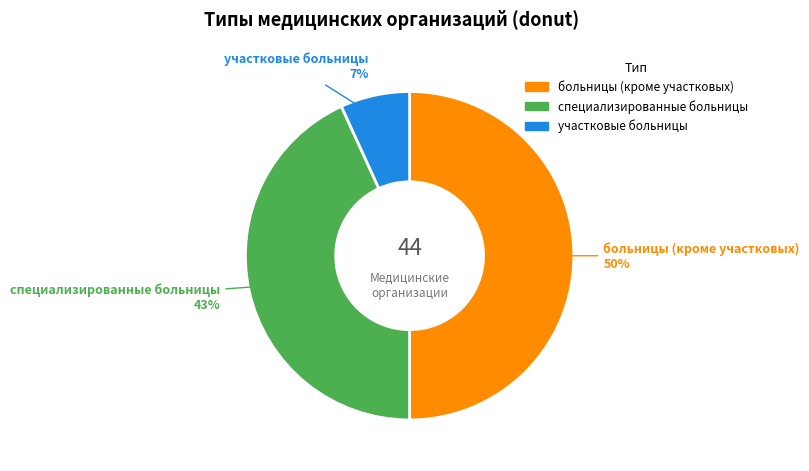

Count the number of slices in the pie.

3